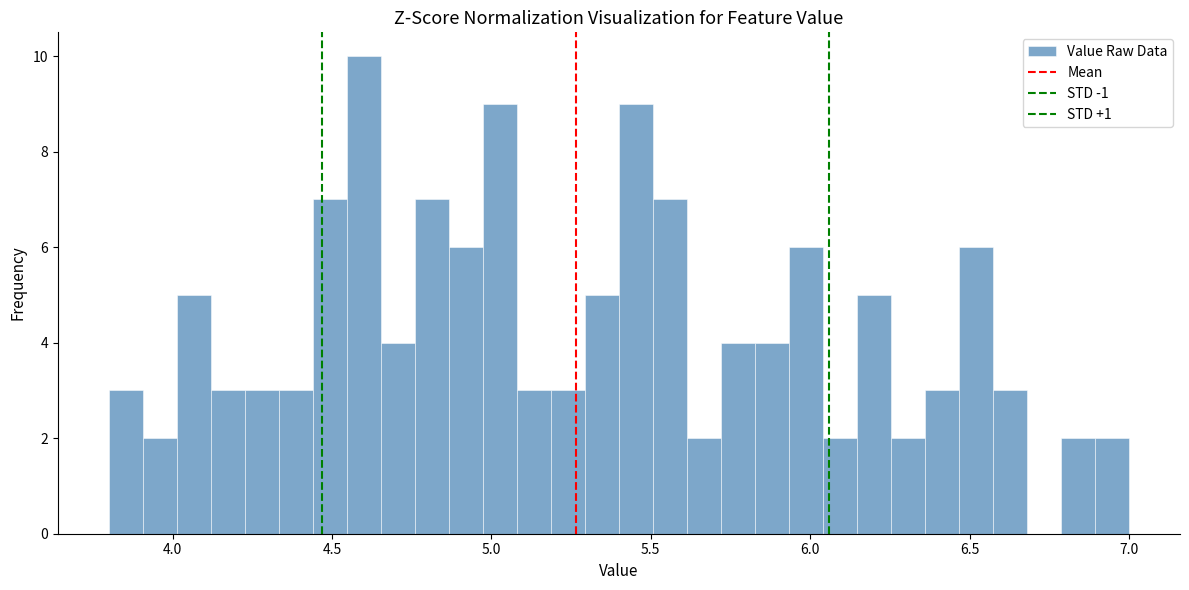

Around what value on the x-axis is the tallest bar? Give the approximate position of its centre, as read against the axis.

4.60